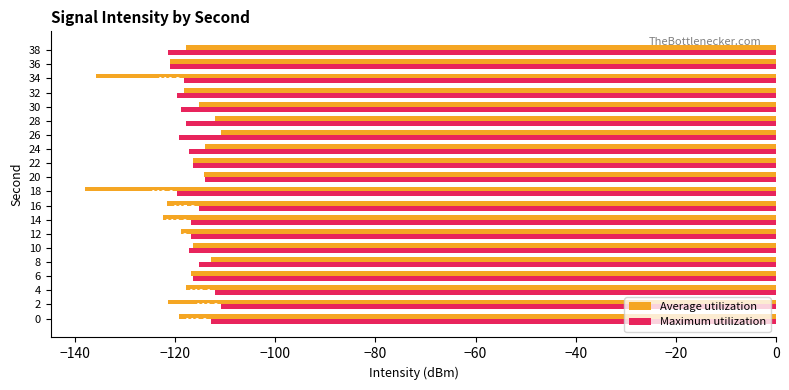

What is the difference between the Maximum utilization values at 10 and 26?

1.9